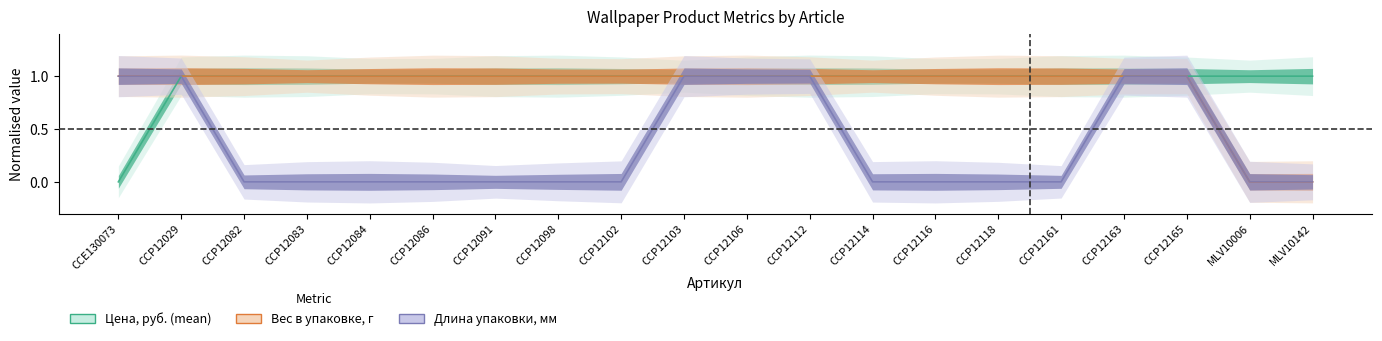

True or false: Длина упаковки, мм and Цена, руб. (mean) cross at least once.

False